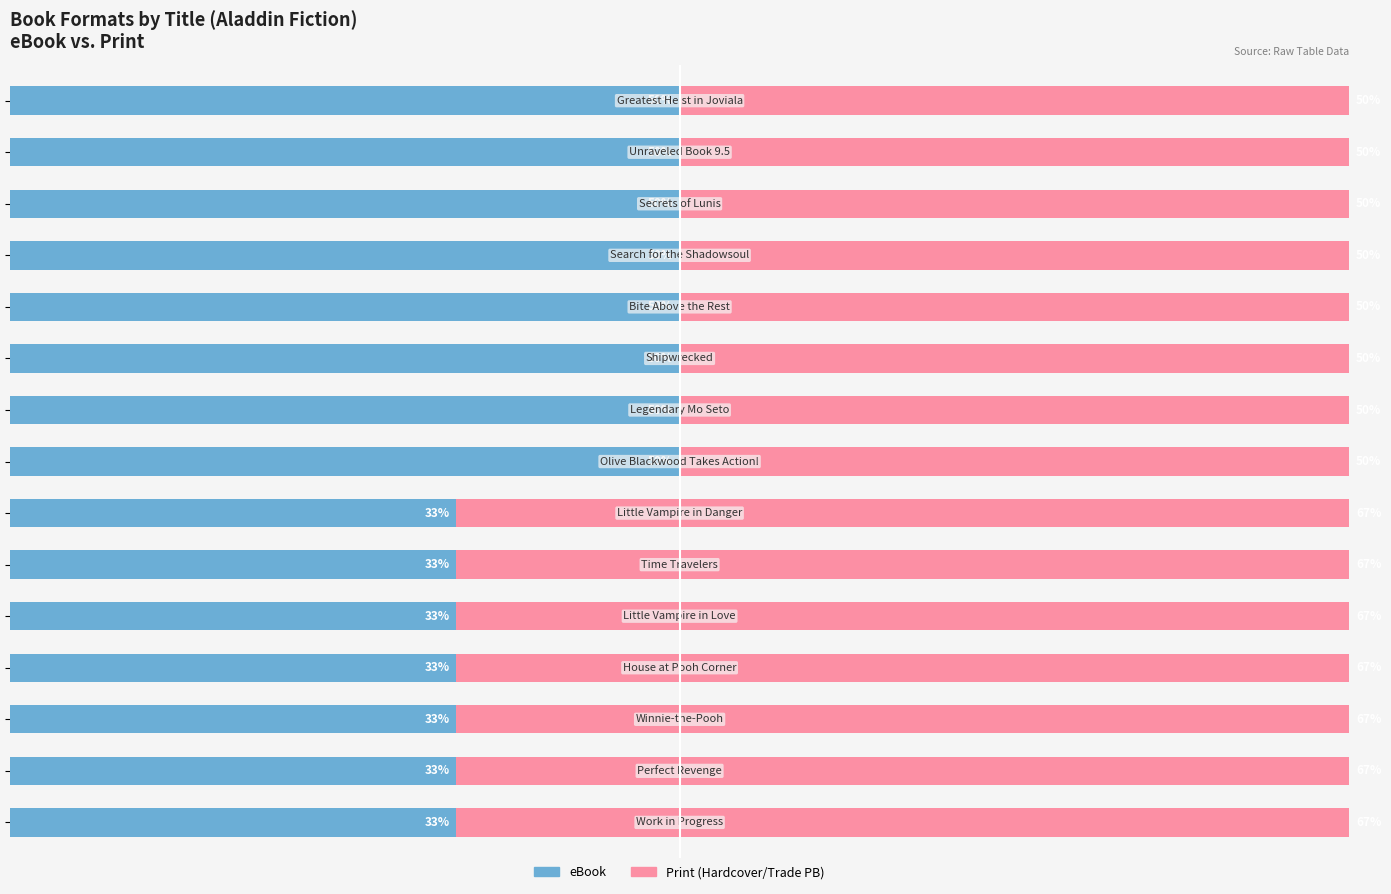

What is the difference between the maximum and minimum values in the eBook series?

16.7